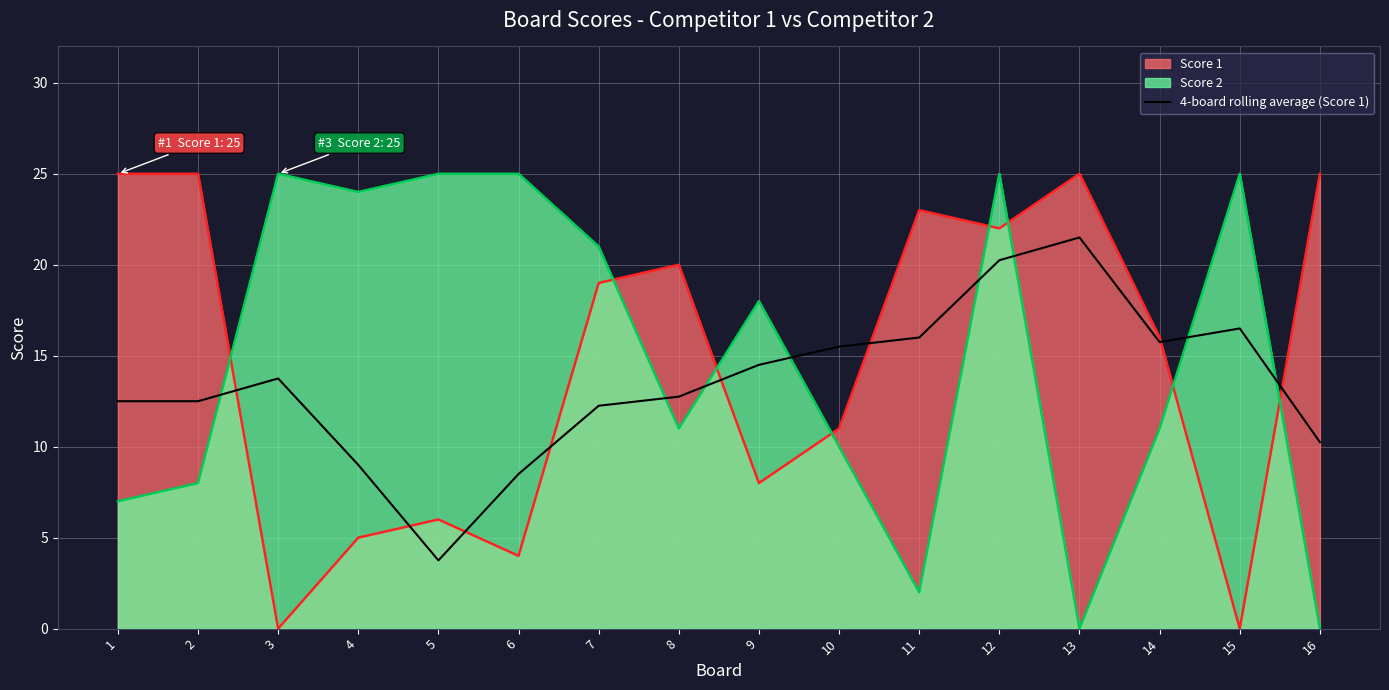

Where is the first local minimum?

5